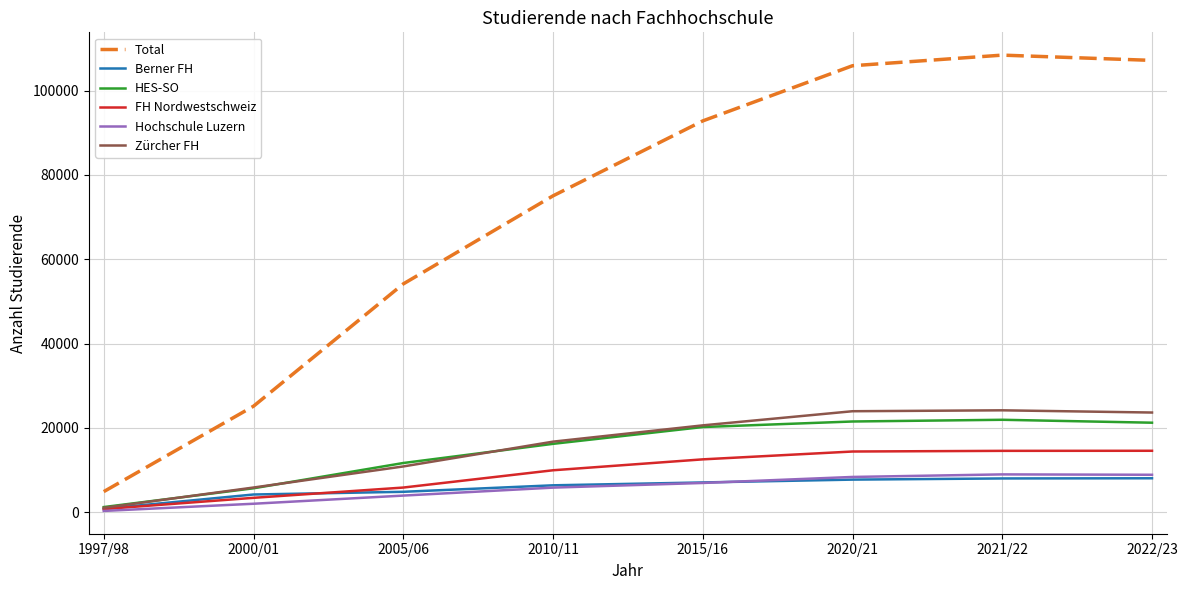

True or false: Hochschule Luzern and Total intersect in this chart.

False